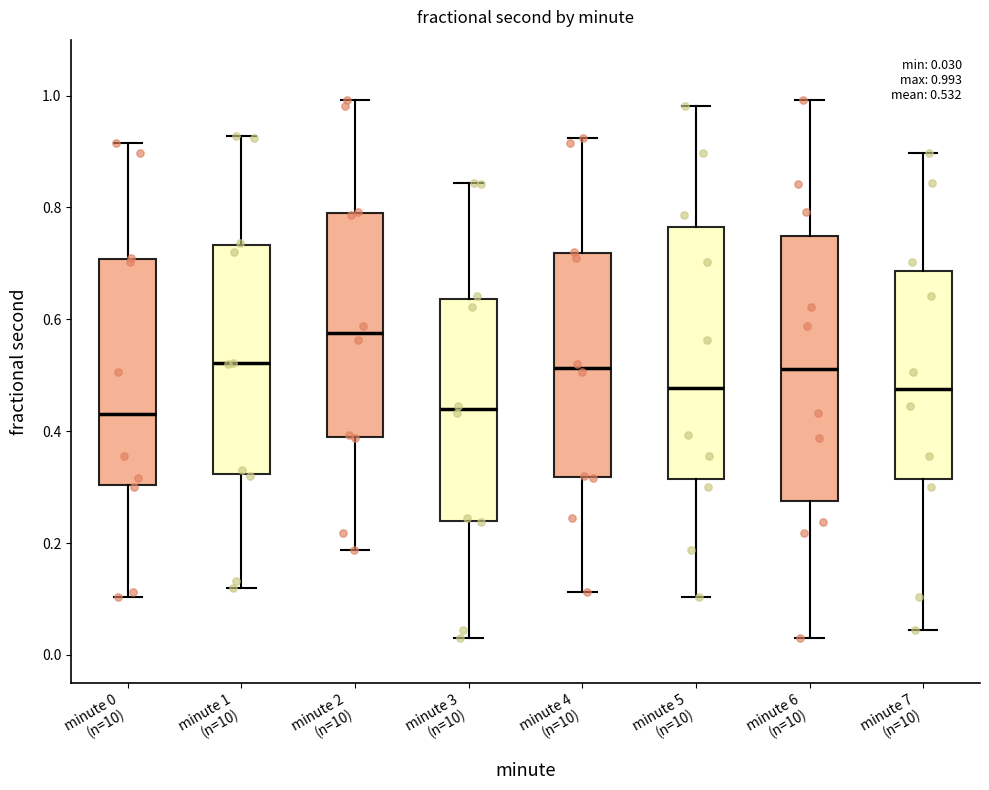

Comparing the boxes themselves (not the whiskers), which one is the tallest?

minute 6 (n=10)